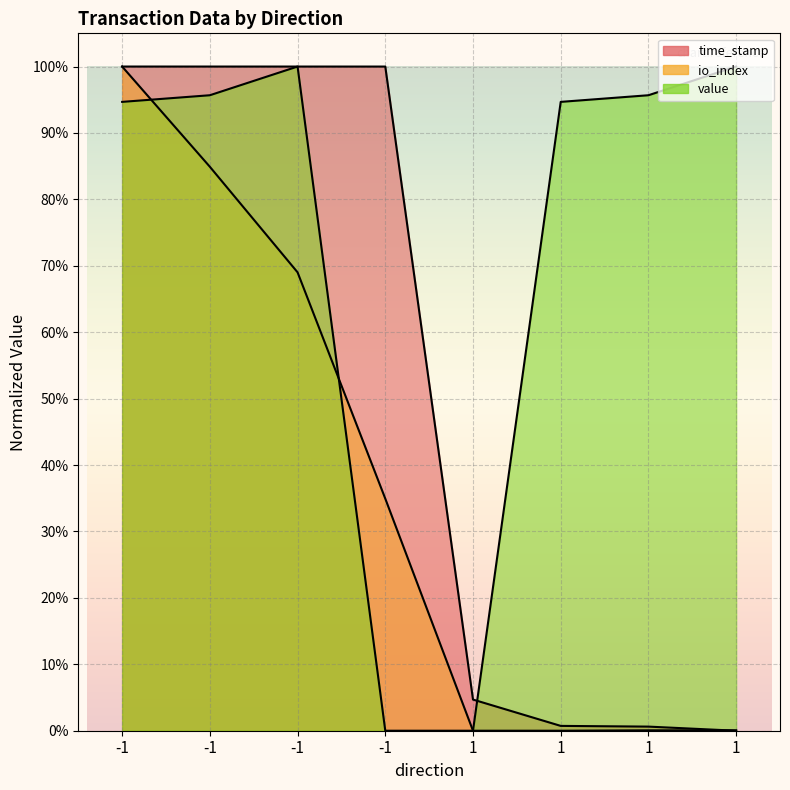

What are all the series names shown in the legend?

time_stamp, io_index, value